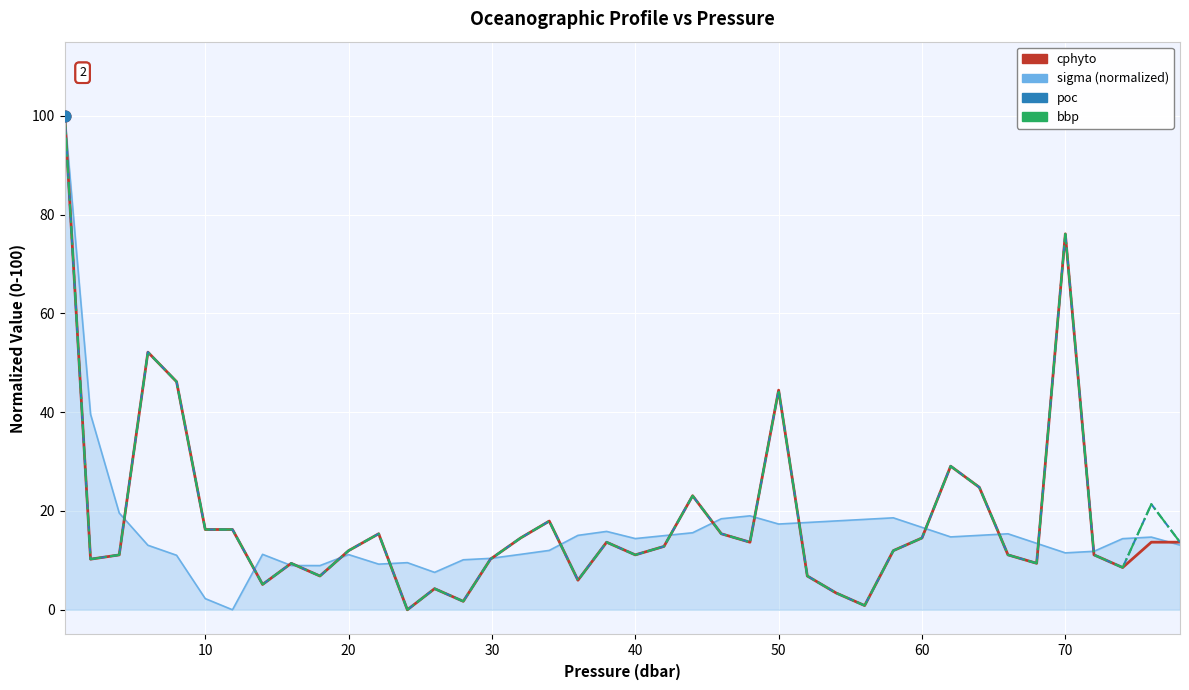

What is the greatest value displayed?

100.0